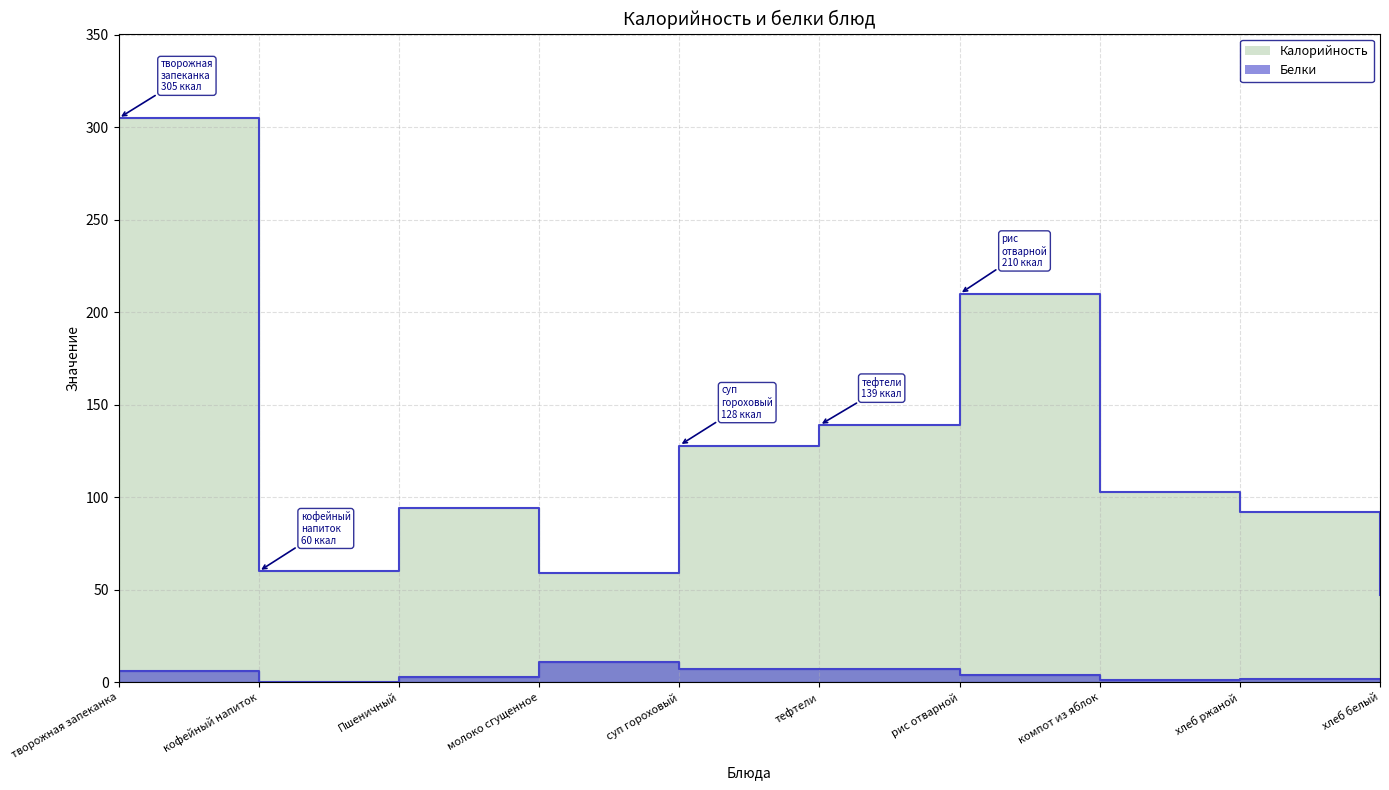

What is the difference between the second highest and minimum values in the Калорийность series?

163